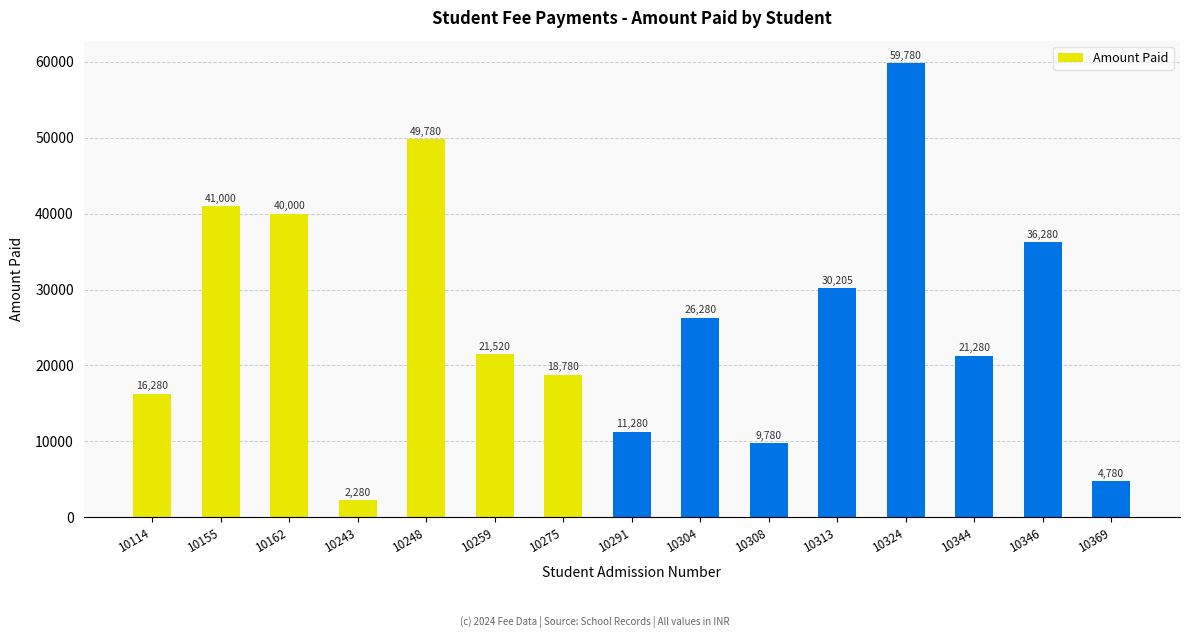

Rank the categories by value from highest to lowest.

10324, 10248, 10155, 10162, 10346, 10313, 10304, 10259, 10344, 10275, 10114, 10291, 10308, 10369, 10243